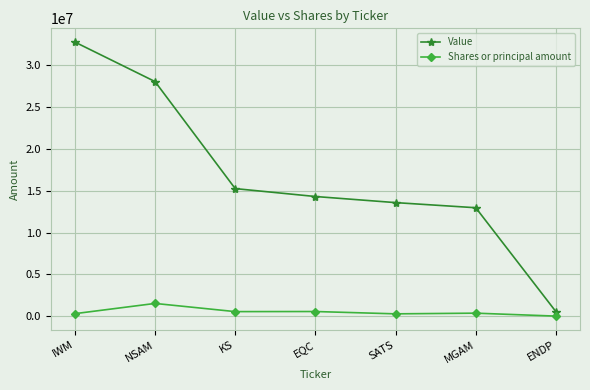

At which category is the sum across all series the highest?

IWM